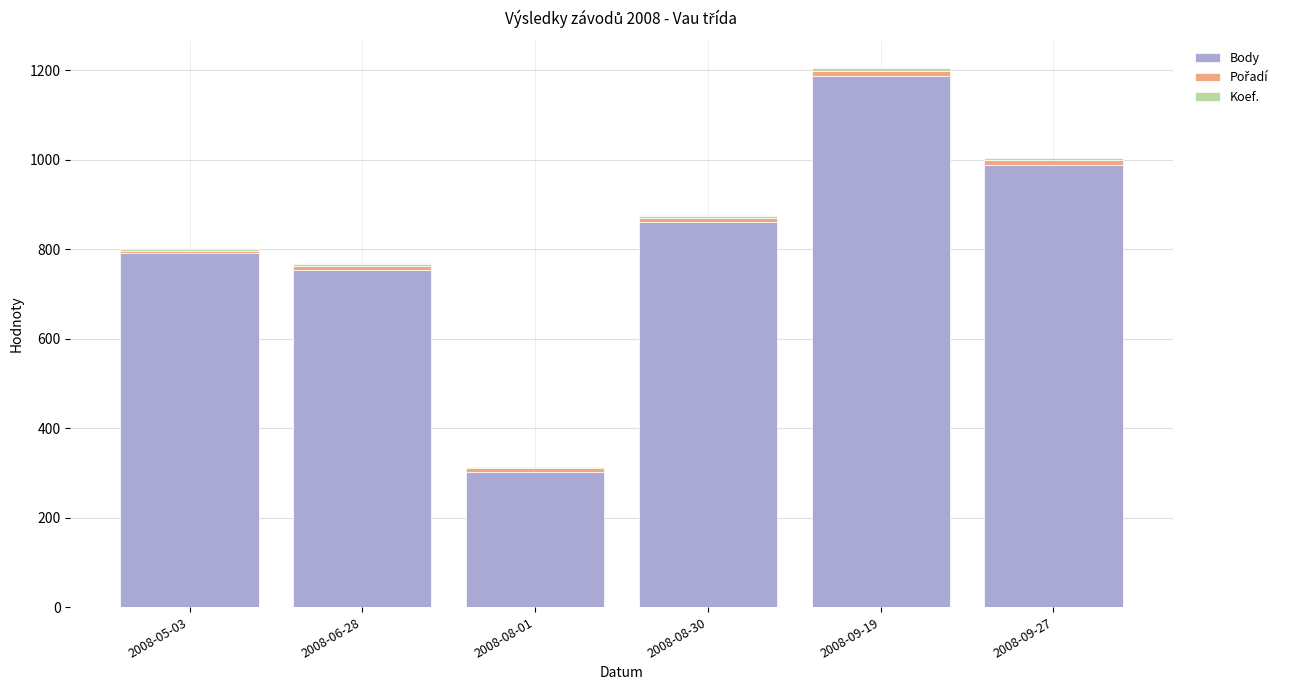

At which category is the sum across all series the highest?

2008-09-19